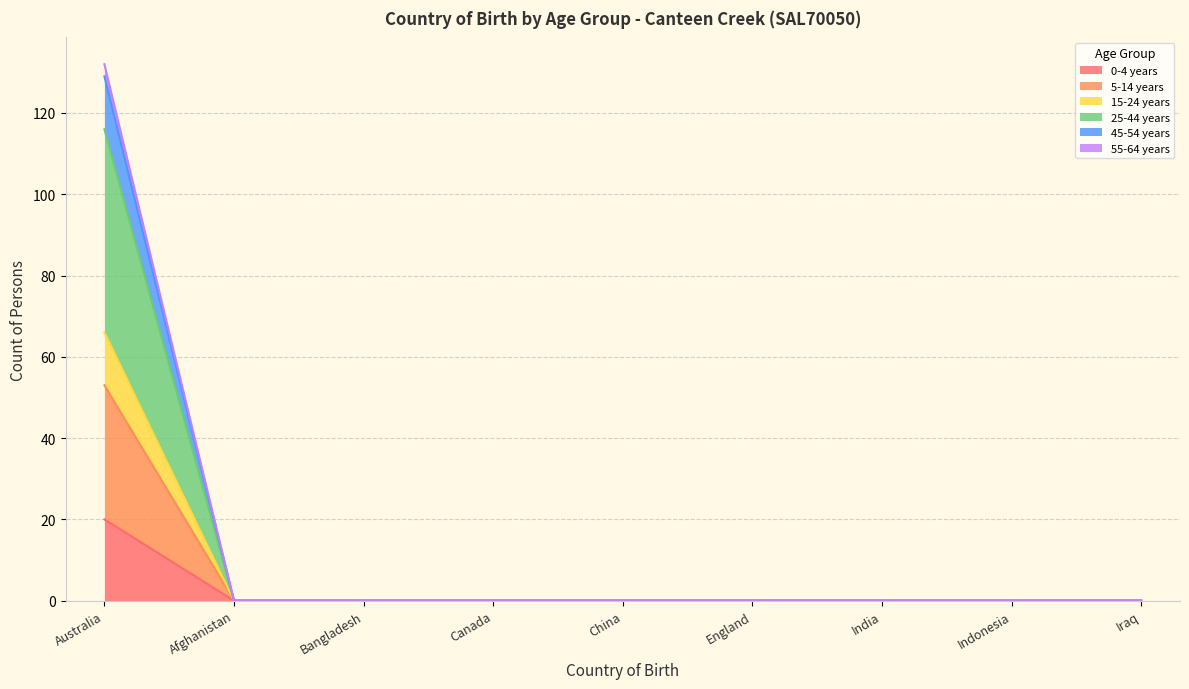

What is the label of the 9th point from the left?

Iraq